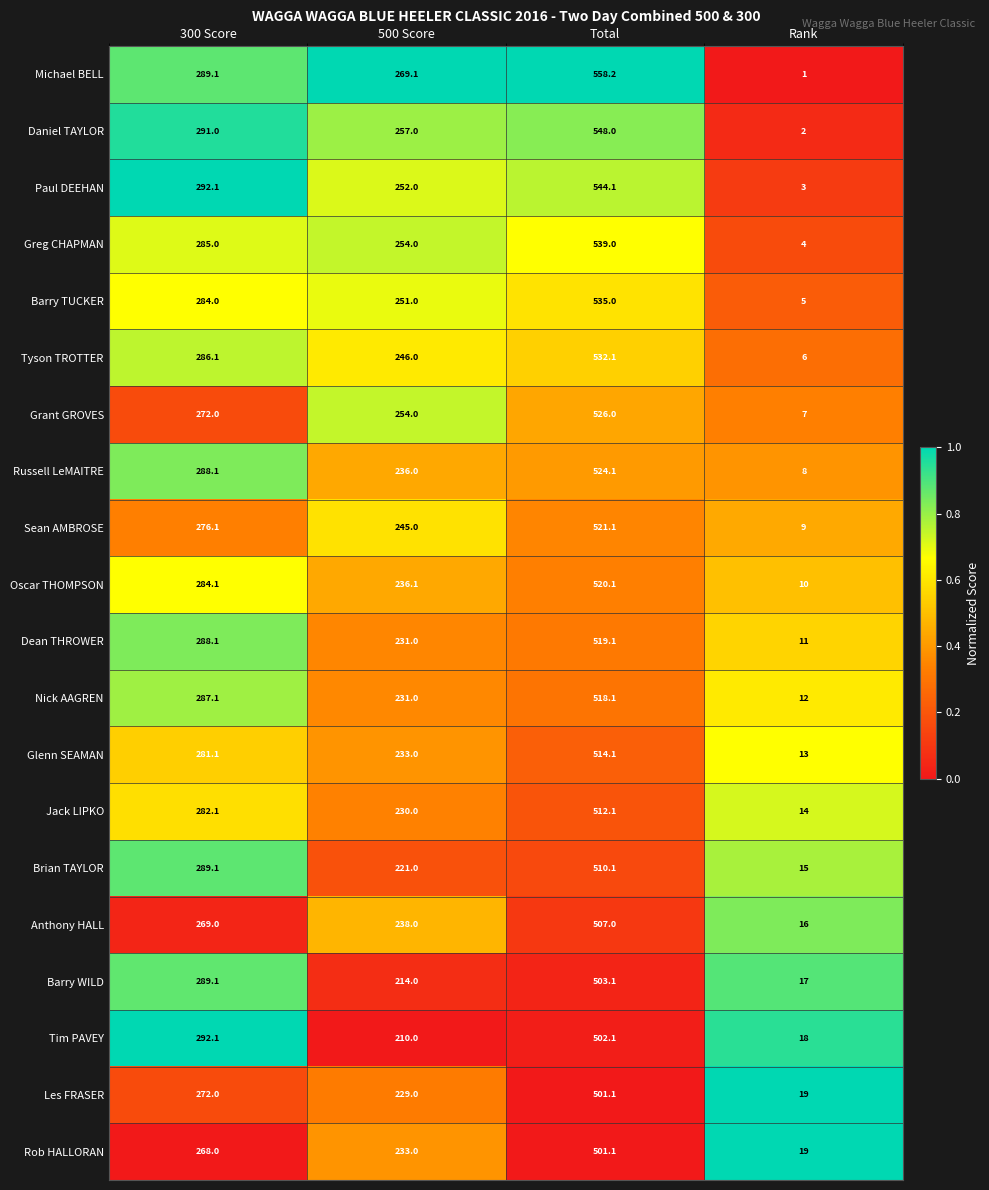

The value of Grant GROVES at Total is 155.2. True or false?

False